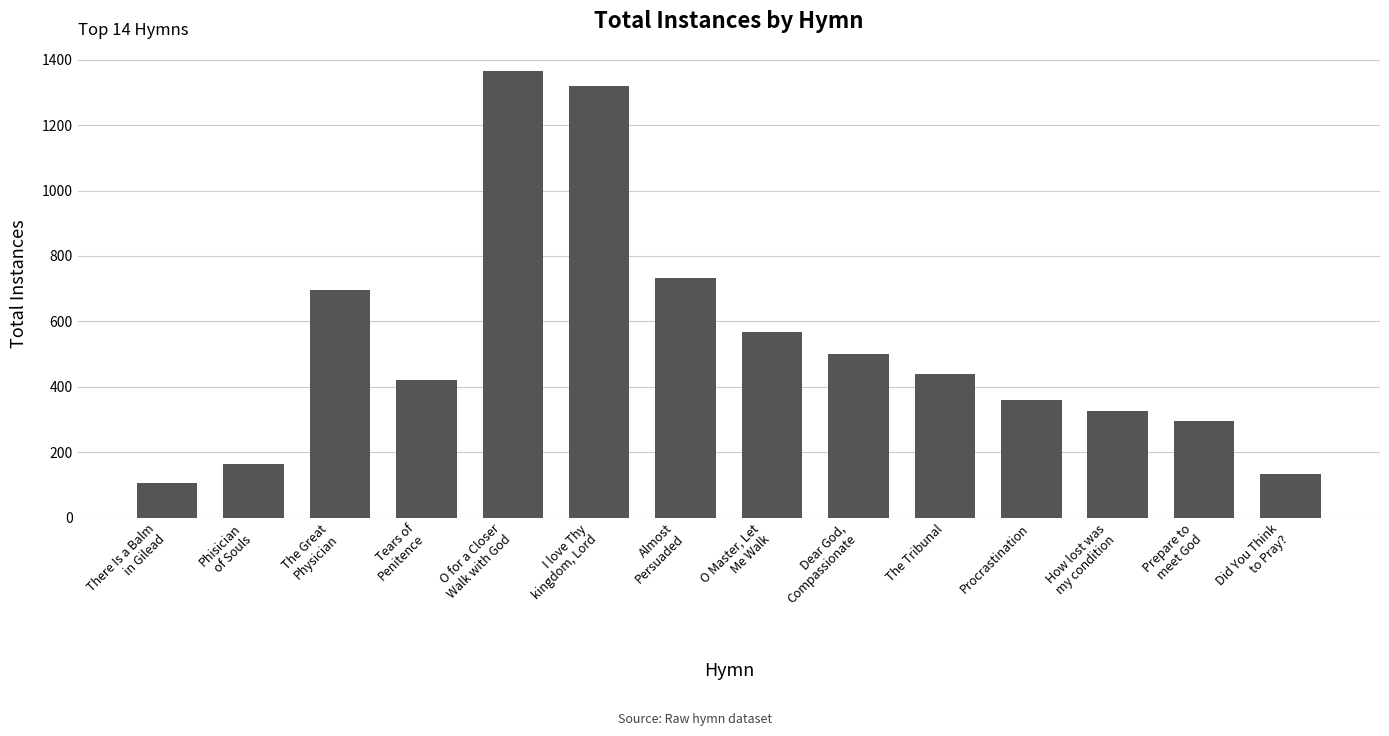

What is the maximum value shown in the chart?

1365